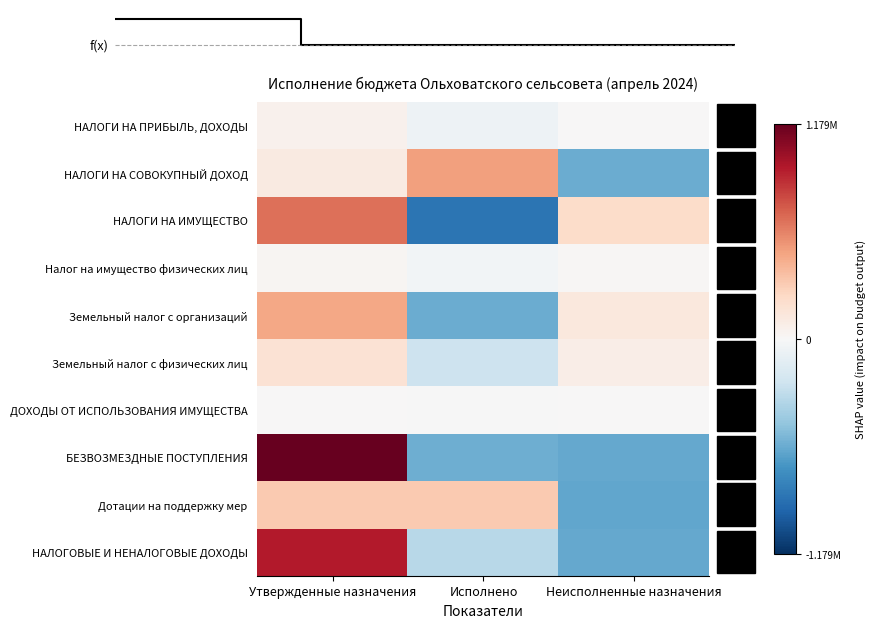

Rank the categories by Земельный налог с физических лиц value from highest to lowest.

Утвержденные назначения, Неисполненные назначения, Исполнено